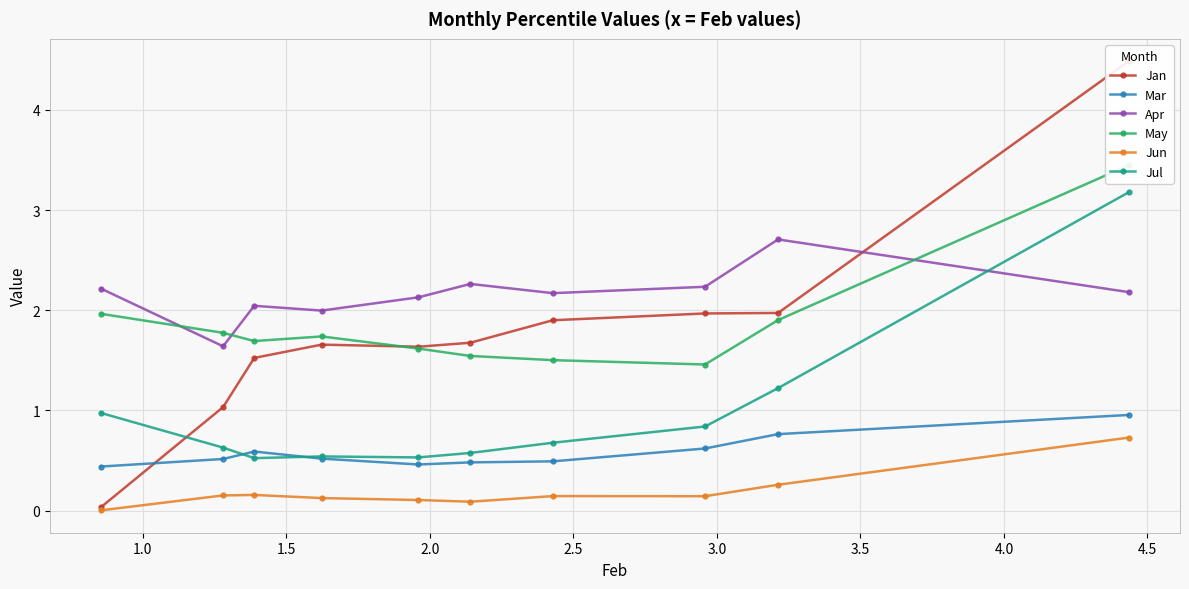

At how many categories does at least one series exceed 3?

1